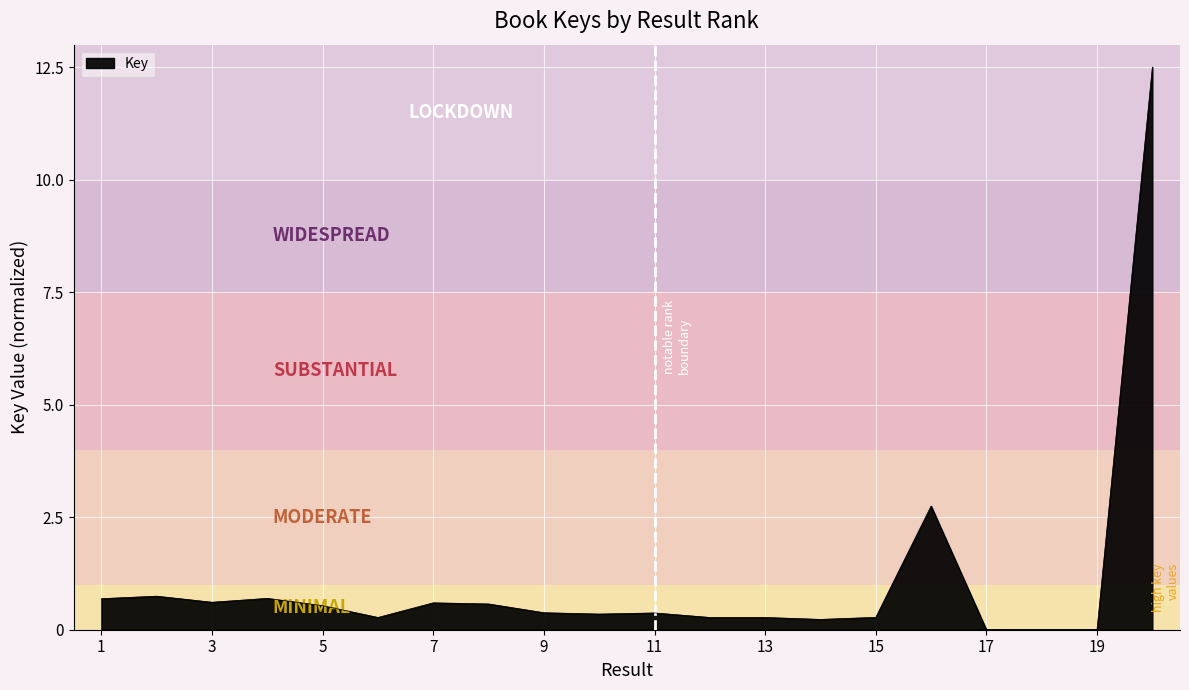

True or false: there are more than 2 points higher than both neighbors.

True